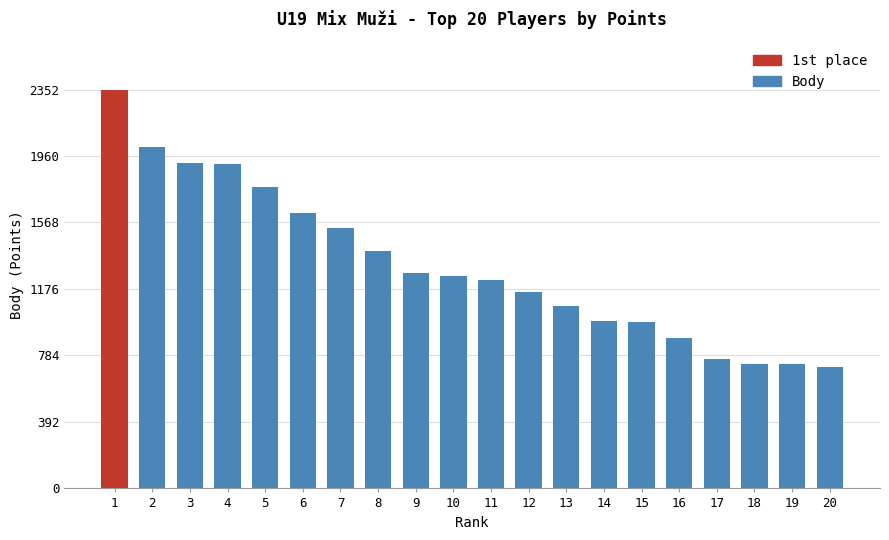

Is it true that the value at 12 is 1158?

True